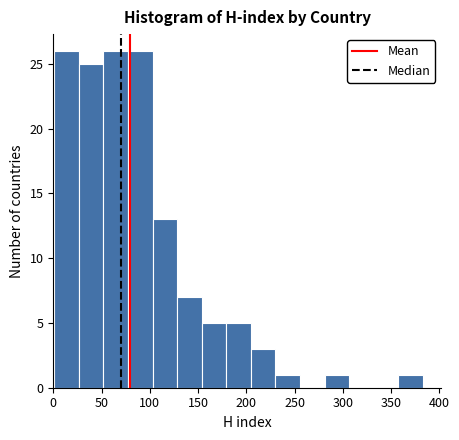

Reading left to right, list every bar in this chart as the range it spans on the x-axis followed by its height. Neither the bar edges nor the heights are printed on the chart, so give them approximately, as read against the axes.

0 to 25: 26
25 to 50: 25
50 to 75: 26
75 to 105: 26
105 to 130: 13
130 to 155: 7
155 to 180: 5
180 to 205: 5
205 to 230: 3
230 to 255: 1
255 to 280: 0
280 to 305: 1
305 to 330: 0
330 to 360: 0
360 to 385: 1